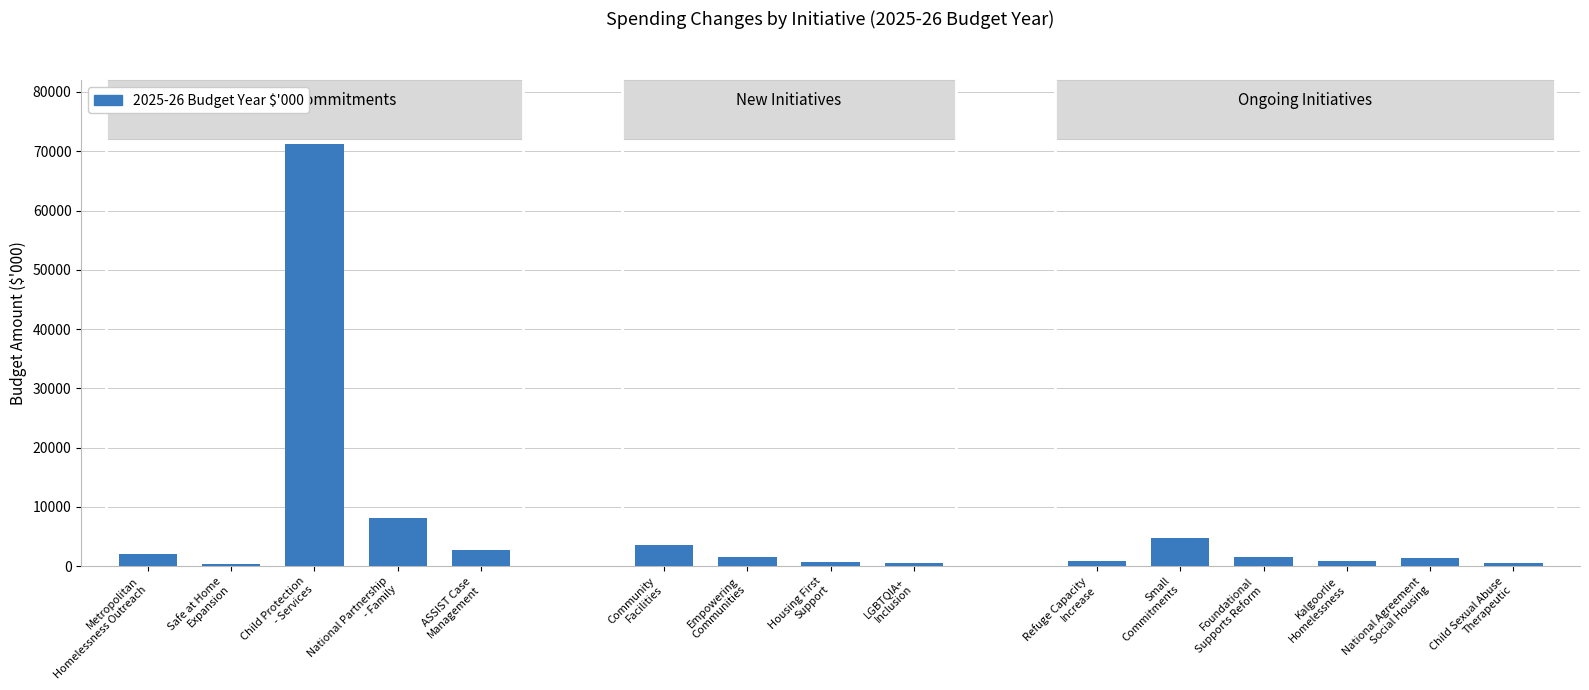

What is the maximum value shown in the chart?

71287